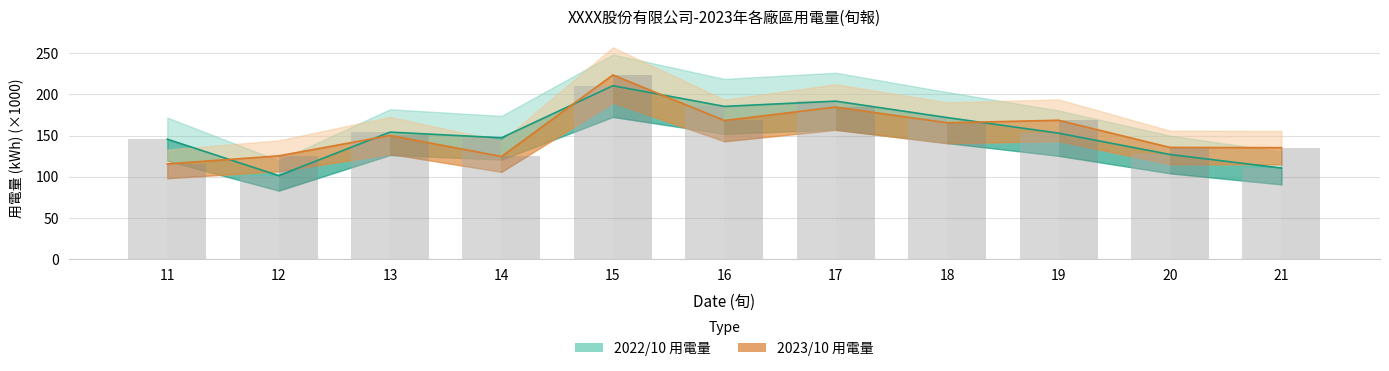

Reading left to right, what are all the values shown in this chart?

2022/10 用電量: 145.6	101.4	154.1	147.3	210.5	185.4	191.7	171.8	152.9	127.0	110.5
2023/10 用電量: 115.5	125.3	150.1	124.5	223.5	168.2	184.5	165.5	168.5	135.6	135.2